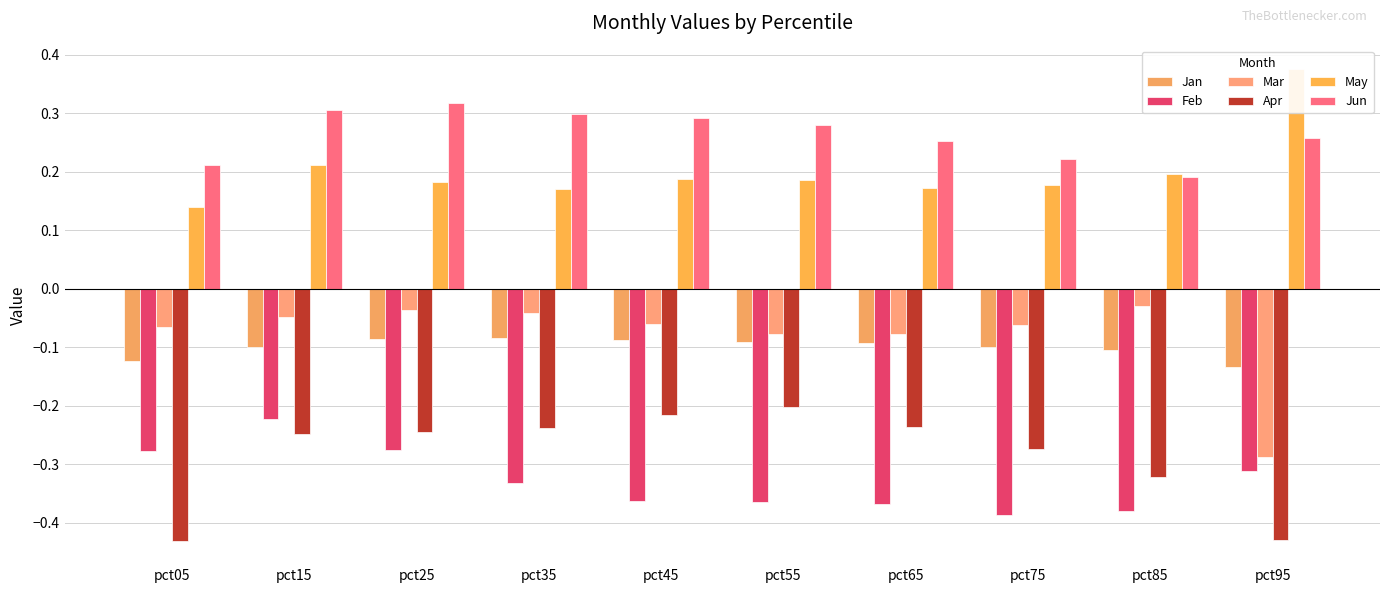

Which series has the largest total across all categories?

Jun